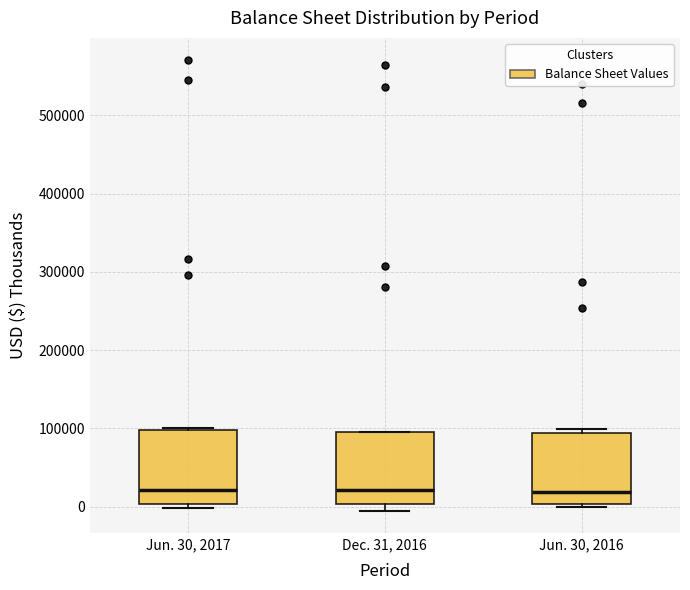

Where is the upper edge of the box for Dec. 31, 2016 on the y-axis? The values are not printed on the chart, so give them approximately, as read against the axis.

100000